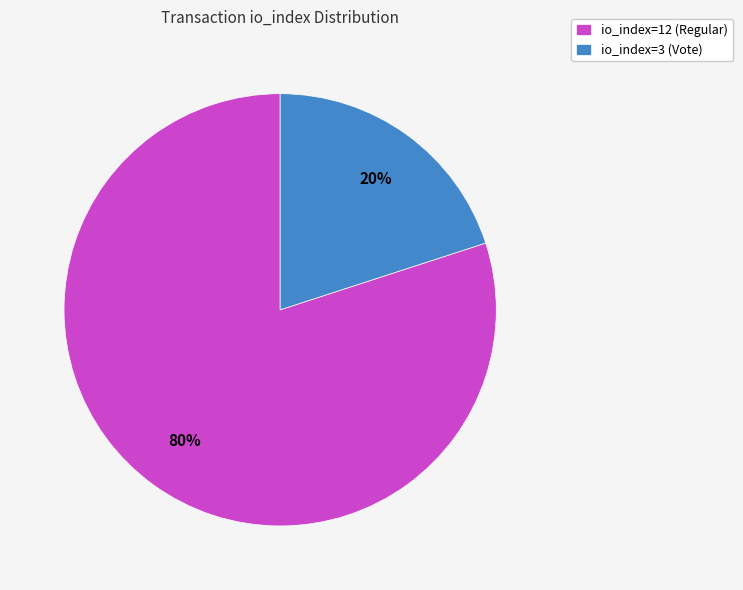

Is it true that io_index=3 (Vote) is 20% of the pie?

True